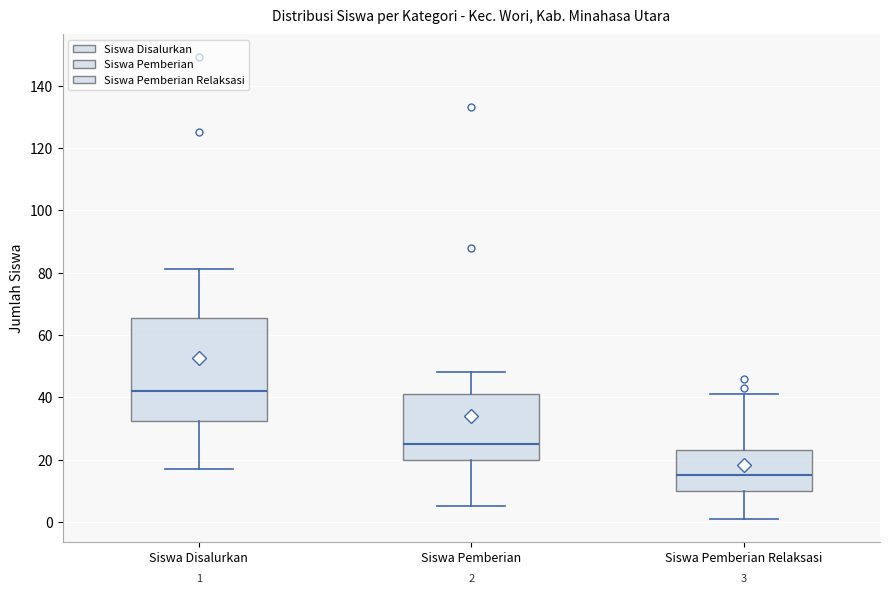

Which box is the tallest, from its lower edge to its upper edge?

Siswa Disalurkan